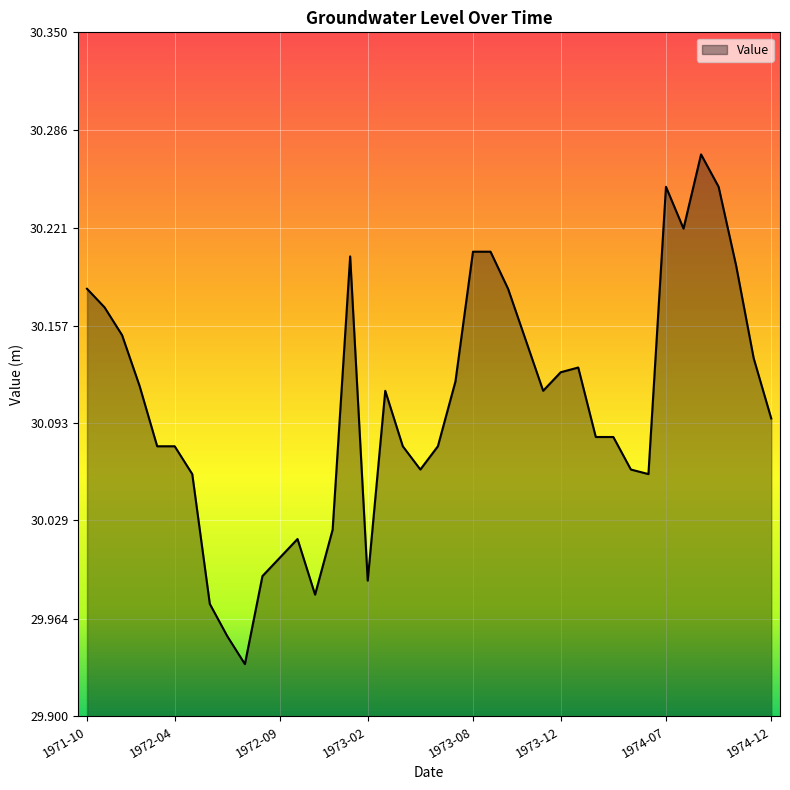

What is the difference between the maximum and minimum values?

0.3